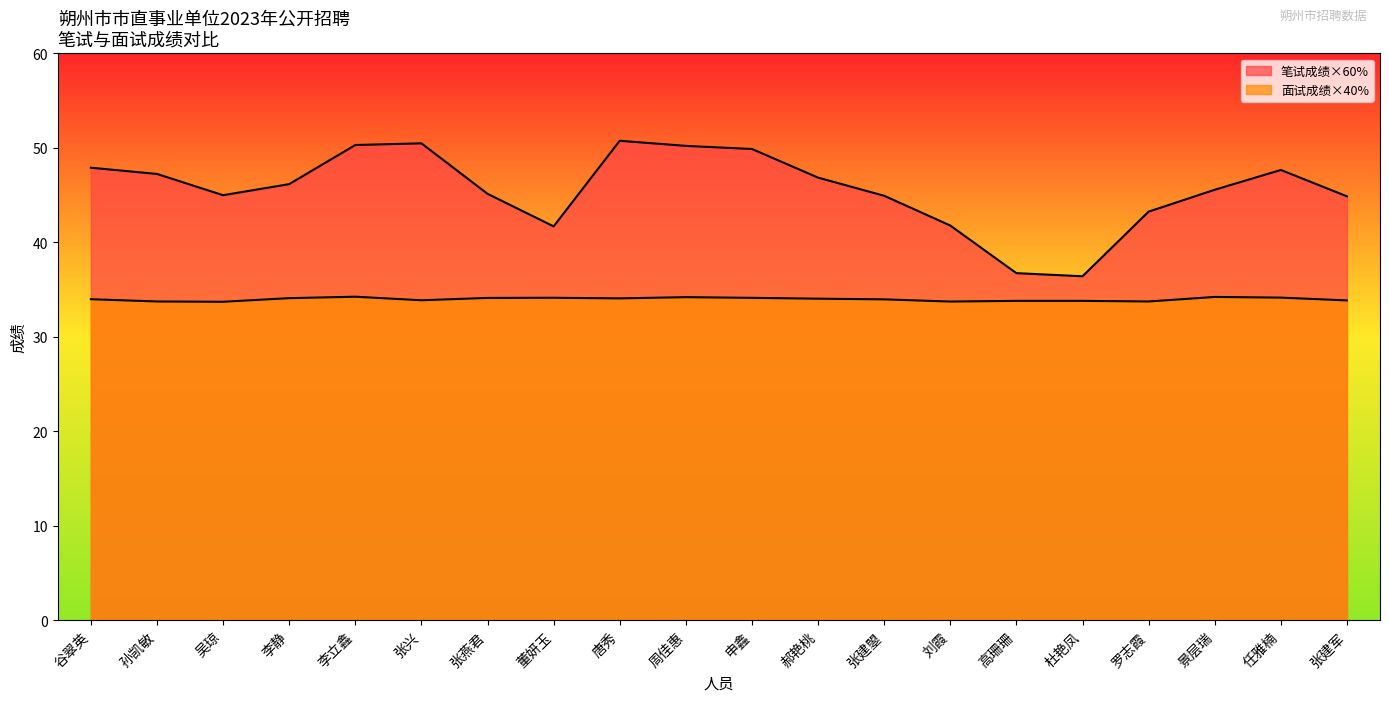

Which category has the highest value across all series?

唐秀